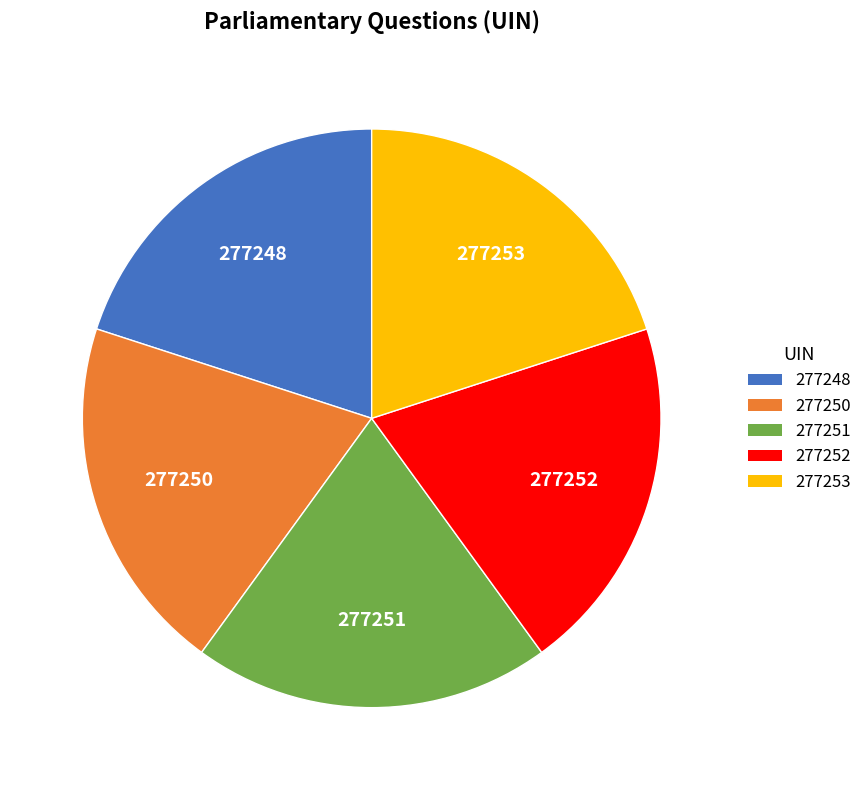

What is the ratio of the value at 277251 to the value at 277252?

1.0